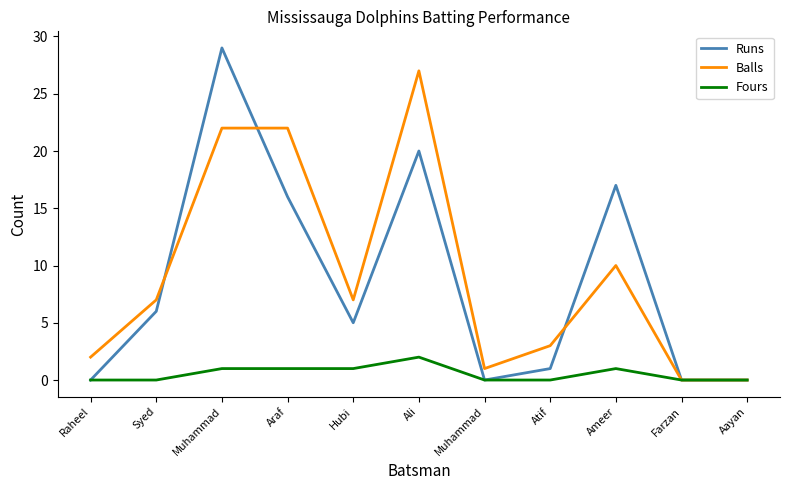

Is this an area chart (filled region under the line)?

No